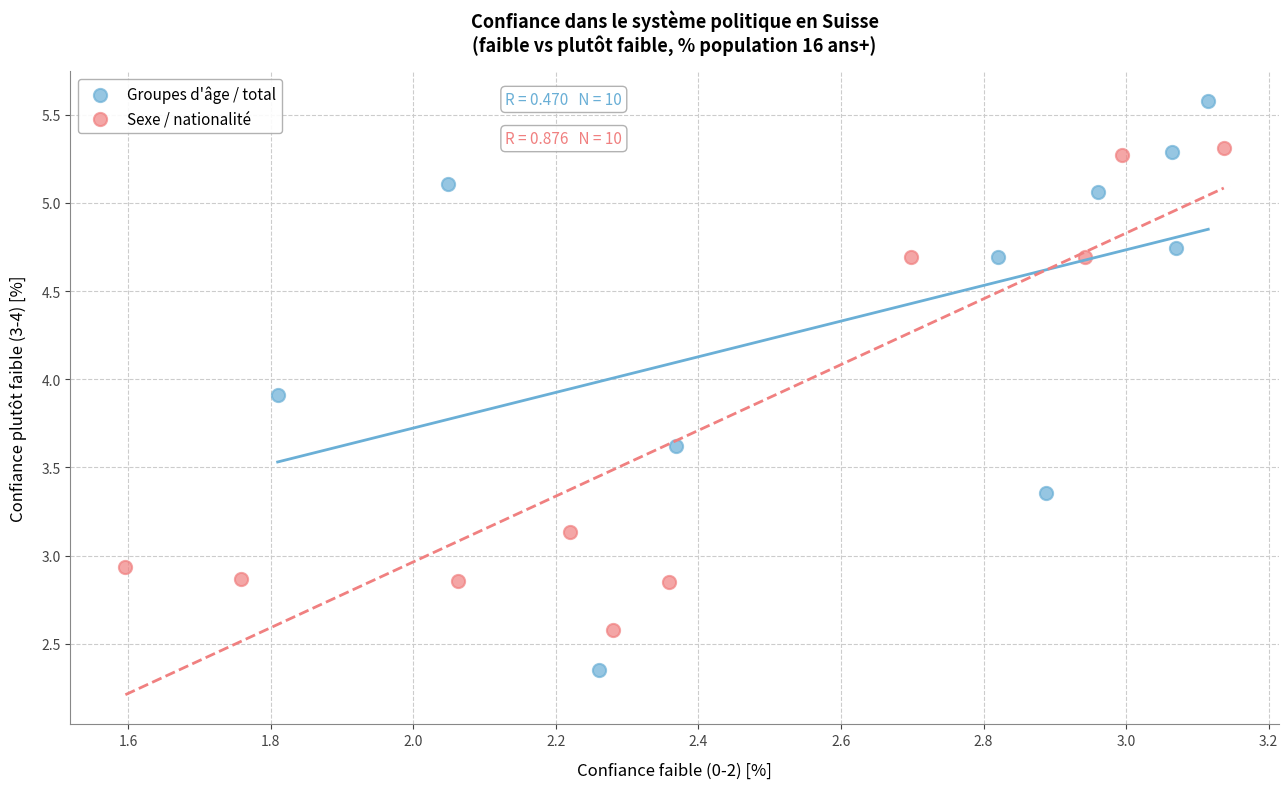

Which series reaches the minimum Y coordinate?

Groupes d'âge / total